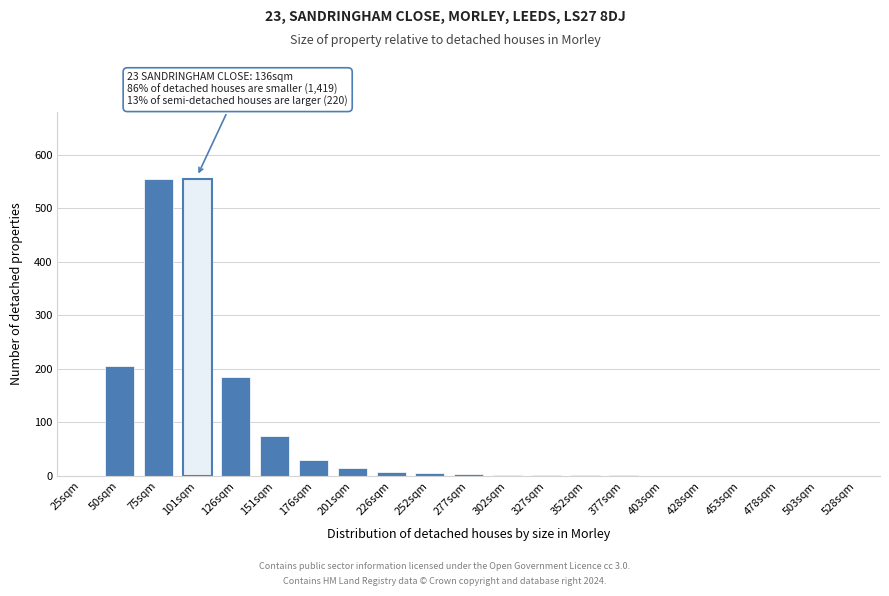

What is the ratio of the value at 126sqm to the value at 50sqm?

0.9